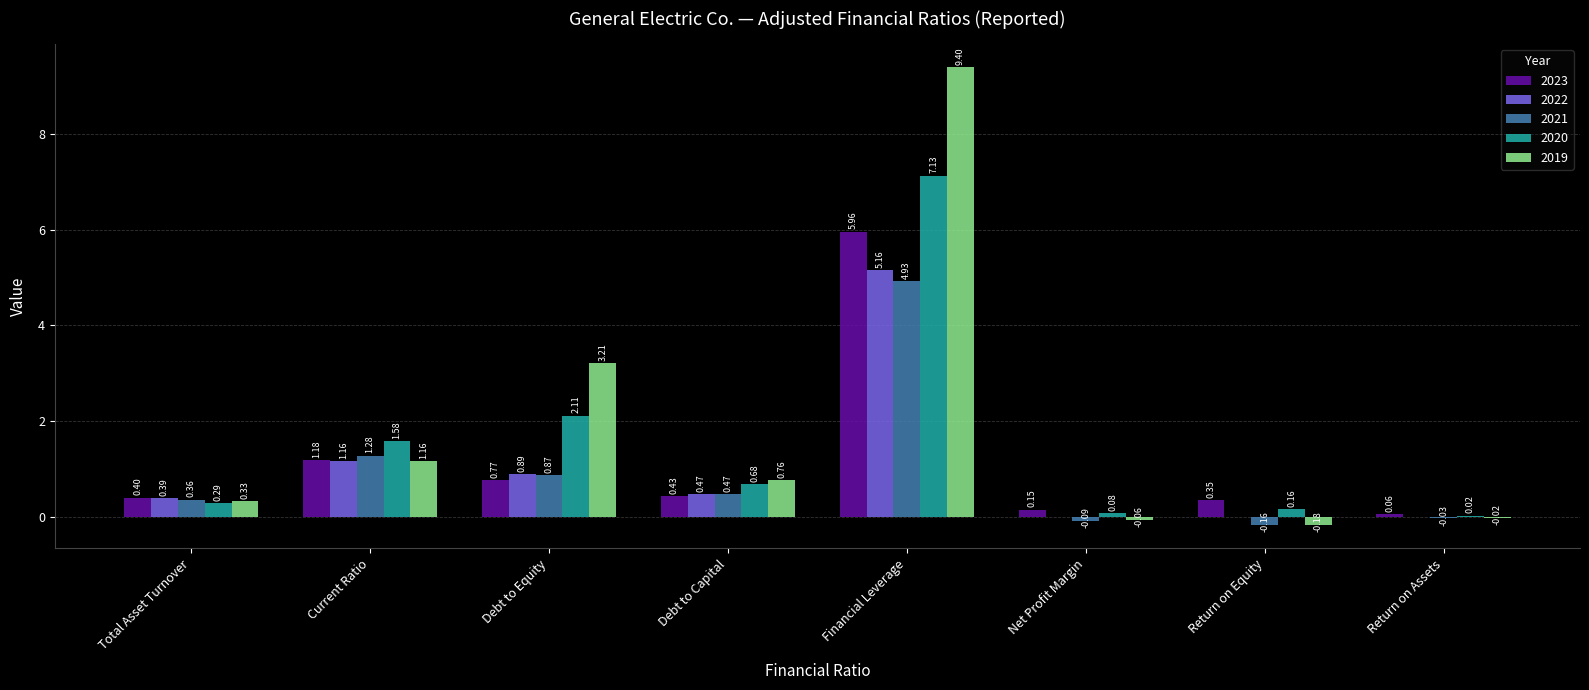

What is the sum of all 2020 values?

12.1